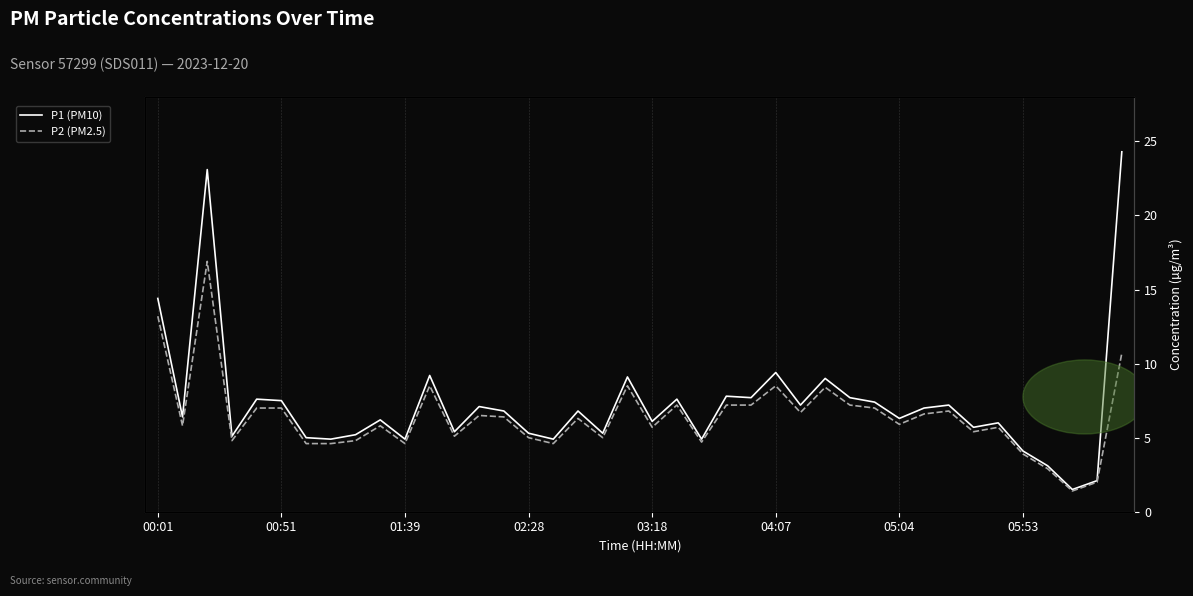

True or false: P1 (PM10) and P2 (PM2.5) intersect in this chart.

False